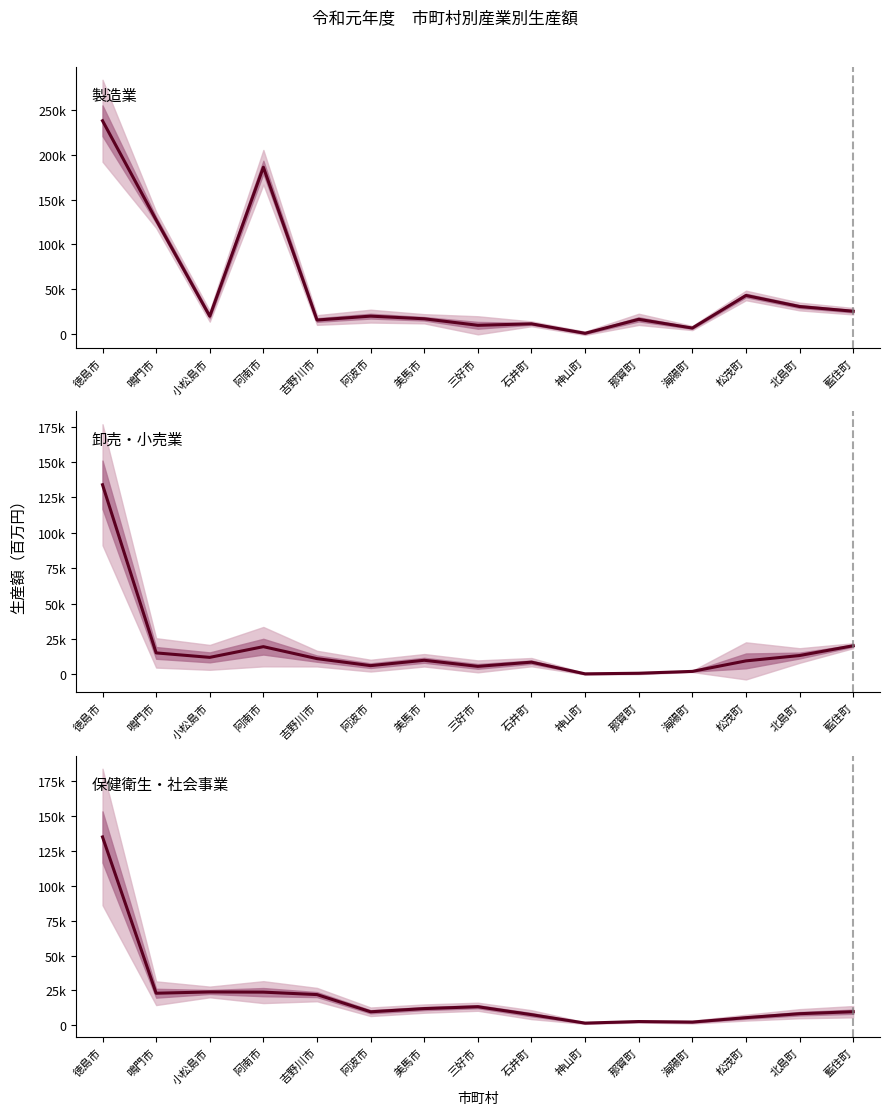

What is the value of the 卸売・小売業 point at the 13th from the left?

9548